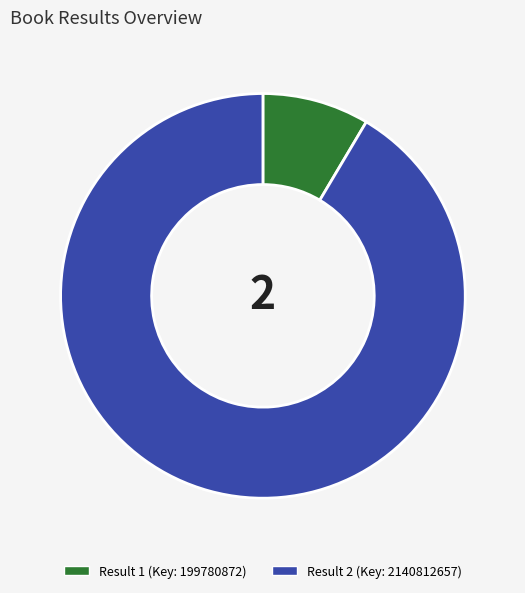

Count the number of slices in the pie.

2